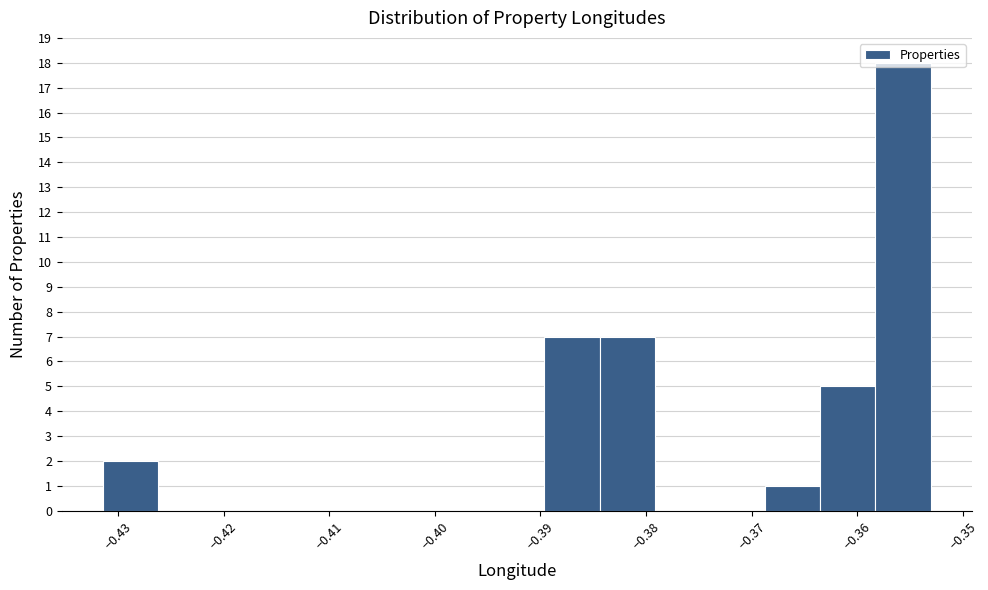

Reading left to right, transcribe this chart: for each bar, give the range it covers on the x-axis and its height. Neither the bar edges nor the heights are printed on the chart, so give them approximately, as read against the axes.

-0.431 to -0.426: 2
-0.426 to -0.421: 0
-0.421 to -0.416: 0
-0.416 to -0.411: 0
-0.411 to -0.405: 0
-0.405 to -0.400: 0
-0.400 to -0.395: 0
-0.395 to -0.390: 0
-0.390 to -0.384: 7
-0.384 to -0.379: 7
-0.379 to -0.374: 0
-0.374 to -0.369: 0
-0.369 to -0.364: 1
-0.364 to -0.358: 5
-0.358 to -0.353: 18